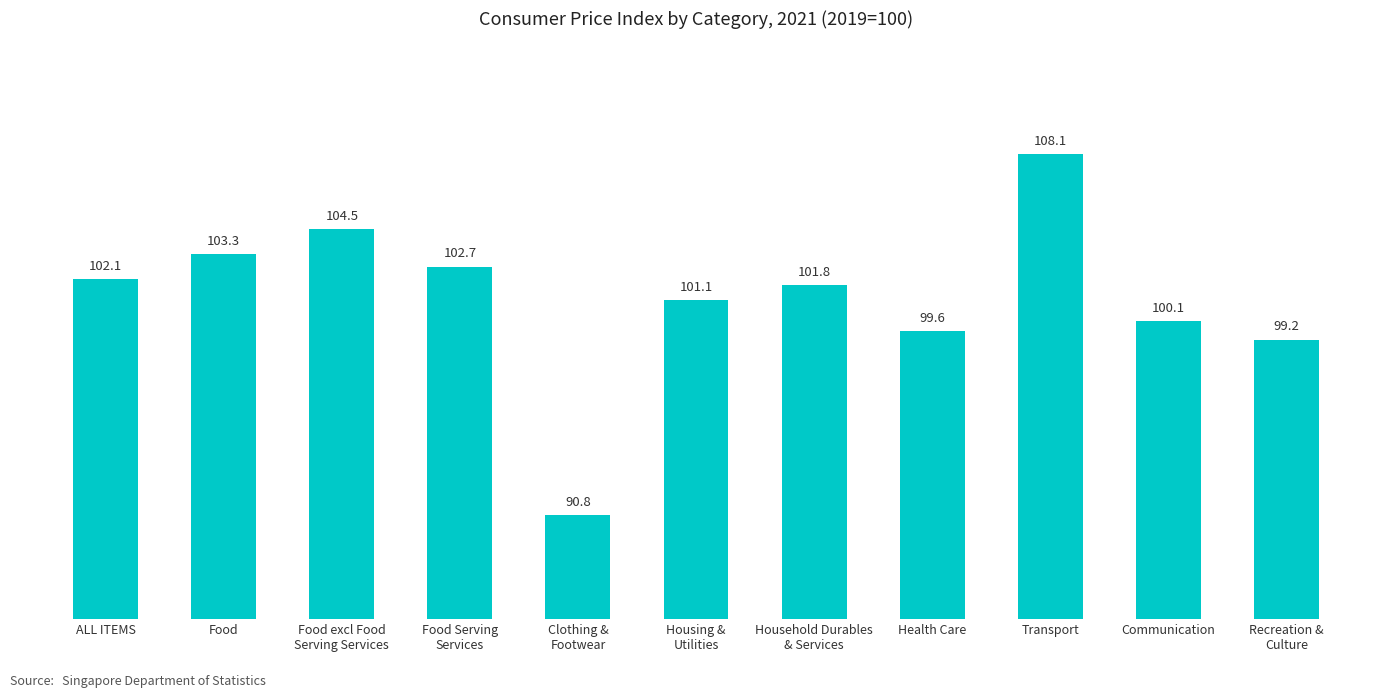

What is the change in value from Food excl Food
Serving Services to Food Serving
Services?

-1.8